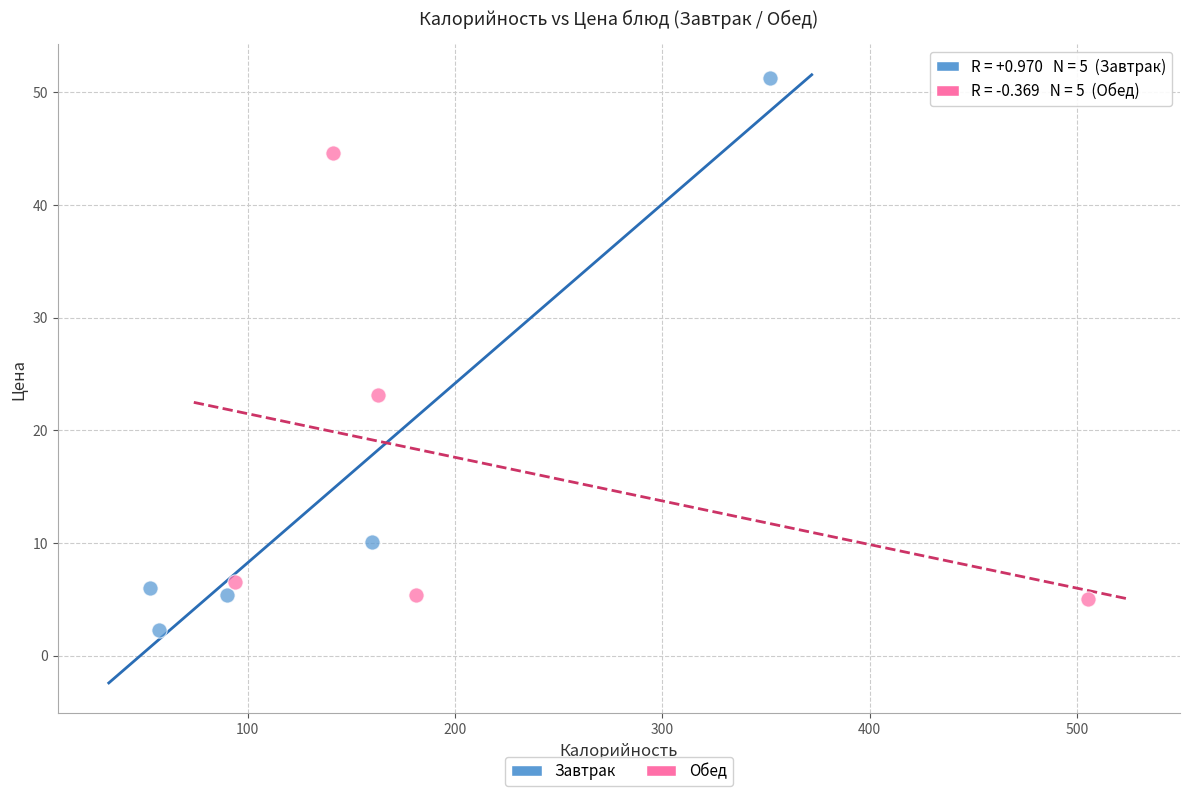

What are all the series names shown in the legend?

Завтрак, Обед